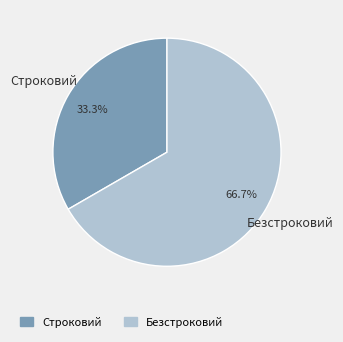

Which category has the smallest portion of the pie?

Строковий